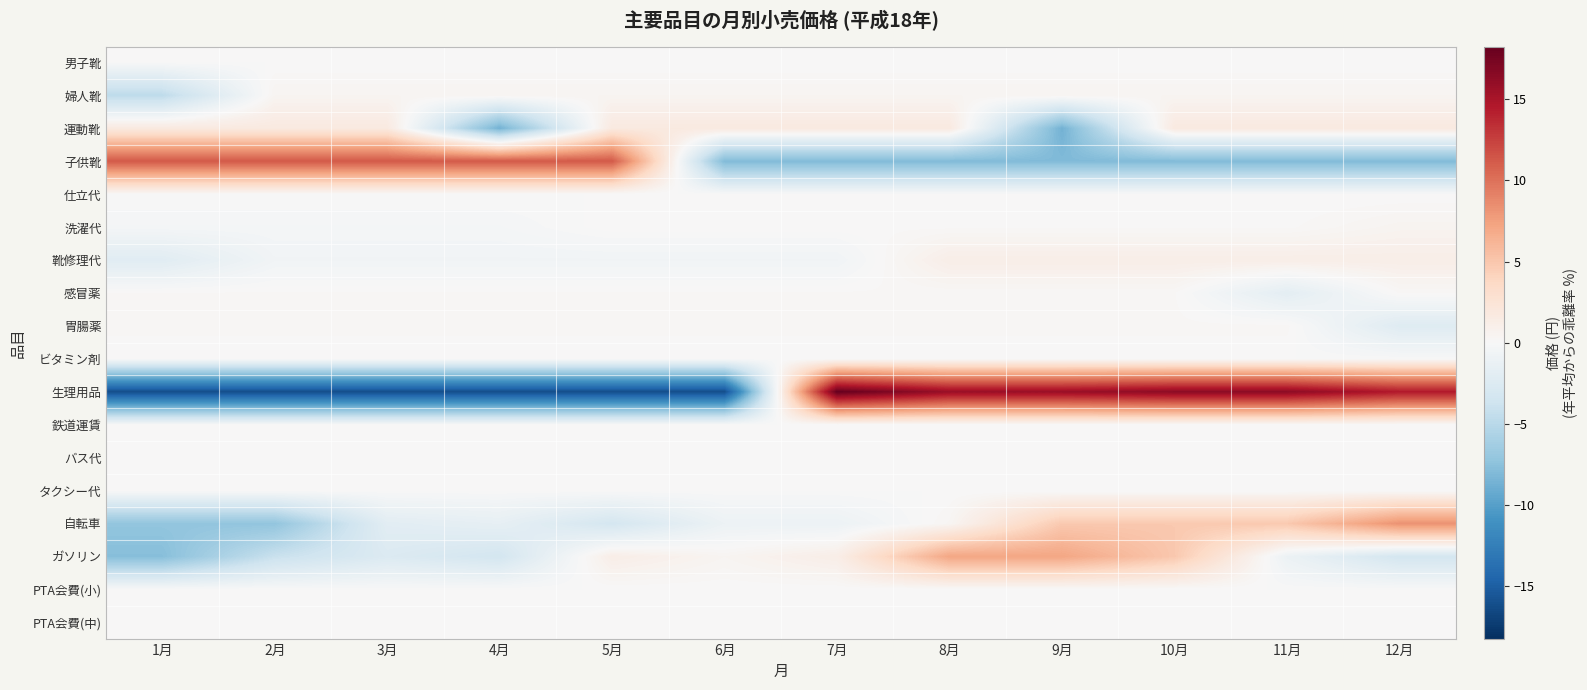

Reading left to right, transcribe all the data shown in this chart.

男子靴: 1月=0.0	2月=0.0	3月=0.0	4月=0.0	5月=0.0	6月=0.0	7月=0.0	8月=0.0	9月=0.0	10月=0.0	11月=0.0	12月=0.0
婦人靴: 1月=-4.7	2月=0.4	3月=0.4	4月=0.4	5月=0.4	6月=0.4	7月=0.4	8月=0.4	9月=0.4	10月=0.4	11月=0.4	12月=0.4
運動靴: 1月=1.7	2月=1.7	3月=1.7	4月=-8.7	5月=1.7	6月=1.7	7月=1.7	8月=1.7	9月=-8.7	10月=1.7	11月=1.7	12月=1.7
子供靴: 1月=11.3	2月=11.3	3月=11.3	4月=11.3	5月=11.3	6月=-8.0	7月=-8.0	8月=-8.0	9月=-8.0	10月=-8.0	11月=-8.0	12月=-8.0
仕立代: 1月=0.0	2月=0.0	3月=0.0	4月=0.0	5月=0.0	6月=0.0	7月=0.0	8月=0.0	9月=0.0	10月=0.0	11月=0.0	12月=0.0
洗濯代: 1月=-0.3	2月=-0.3	3月=-0.3	4月=-0.3	5月=0.1	6月=0.1	7月=0.1	8月=0.1	9月=0.1	10月=0.1	11月=0.1	12月=0.5
靴修理代: 1月=-2.1	2月=-0.6	3月=-0.6	4月=-0.6	5月=-0.6	6月=-0.6	7月=-0.6	8月=1.1	9月=1.1	10月=1.1	11月=1.1	12月=1.1
感冒薬: 1月=0.2	2月=0.2	3月=0.2	4月=0.2	5月=0.2	6月=0.2	7月=0.2	8月=0.2	9月=0.2	10月=0.2	11月=-1.8	12月=0.2
胃腸薬: 1月=0.2	2月=0.2	3月=0.2	4月=0.2	5月=0.2	6月=0.2	7月=0.2	8月=0.2	9月=0.2	10月=0.2	11月=0.2	12月=-2.3
ビタミン剤: 1月=0.0	2月=0.0	3月=0.0	4月=0.0	5月=0.0	6月=0.0	7月=0.0	8月=0.0	9月=0.0	10月=0.0	11月=0.0	12月=0.0
生理用品: 1月=-16.2	2月=-16.2	3月=-16.2	4月=-16.2	5月=-16.2	6月=-16.2	7月=18.3	8月=15.8	9月=15.8	10月=16.4	11月=16.4	12月=14.5
鉄道運賃: 1月=0.0	2月=0.0	3月=0.0	4月=0.0	5月=0.0	6月=0.0	7月=0.0	8月=0.0	9月=0.0	10月=0.0	11月=0.0	12月=0.0
バス代: 1月=0.0	2月=0.0	3月=0.0	4月=0.0	5月=0.0	6月=0.0	7月=0.0	8月=0.0	9月=0.0	10月=0.0	11月=0.0	12月=0.0
タクシー代: 1月=0.0	2月=0.0	3月=0.0	4月=0.0	5月=0.0	6月=0.0	7月=0.0	8月=0.0	9月=0.0	10月=0.0	11月=0.0	12月=0.0
自転車: 1月=-7.2	2月=-7.2	3月=-2.0	4月=-1.5	5月=-3.2	6月=-1.0	7月=-1.0	8月=0.3	9月=4.8	10月=4.8	11月=4.8	12月=8.3
ガソリン: 1月=-7.7	2月=-4.0	3月=-2.5	4月=-3.3	5月=1.2	6月=0.4	7月=1.2	8月=7.1	9月=7.1	10月=4.9	11月=-1.1	12月=-3.3
PTA会費(小): 1月=0.0	2月=0.0	3月=0.0	4月=0.0	5月=0.0	6月=0.0	7月=0.0	8月=0.0	9月=0.0	10月=0.0	11月=0.0	12月=0.0
PTA会費(中): 1月=0.0	2月=0.0	3月=0.0	4月=0.0	5月=0.0	6月=0.0	7月=0.0	8月=0.0	9月=0.0	10月=0.0	11月=0.0	12月=0.0